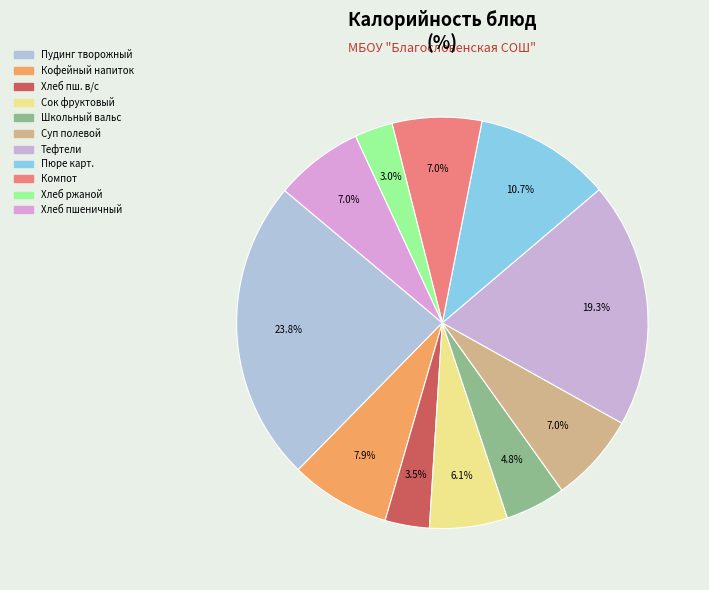

To the nearest percent, what is the difference between the largest and smallest slice percentages?

21%